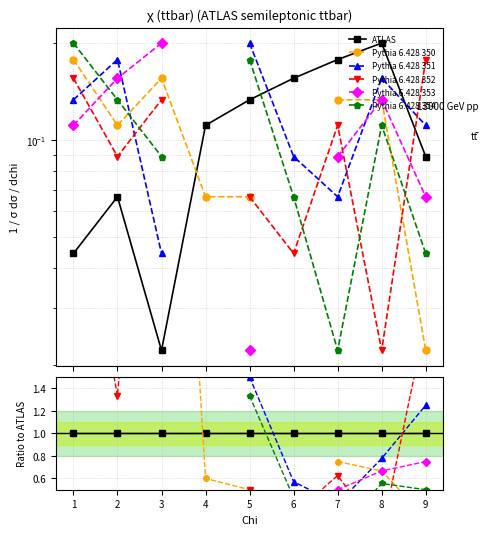

True or false: Pythia 6.428 353 and ATLAS cross at least once.

False